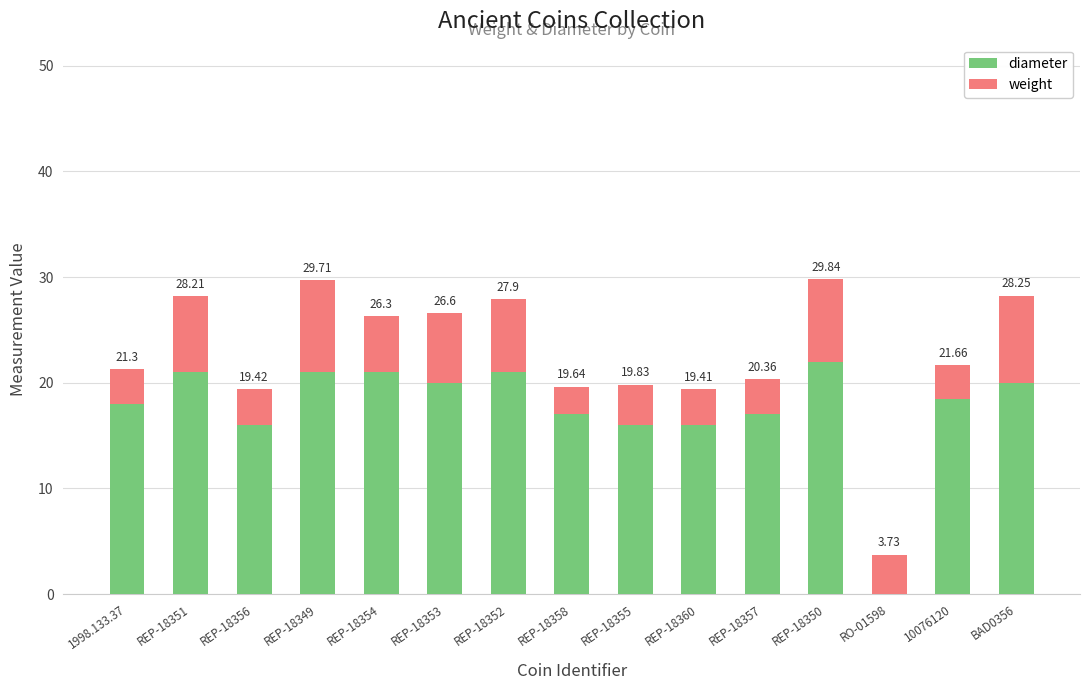

Does the chart contain stacked bars?

Yes